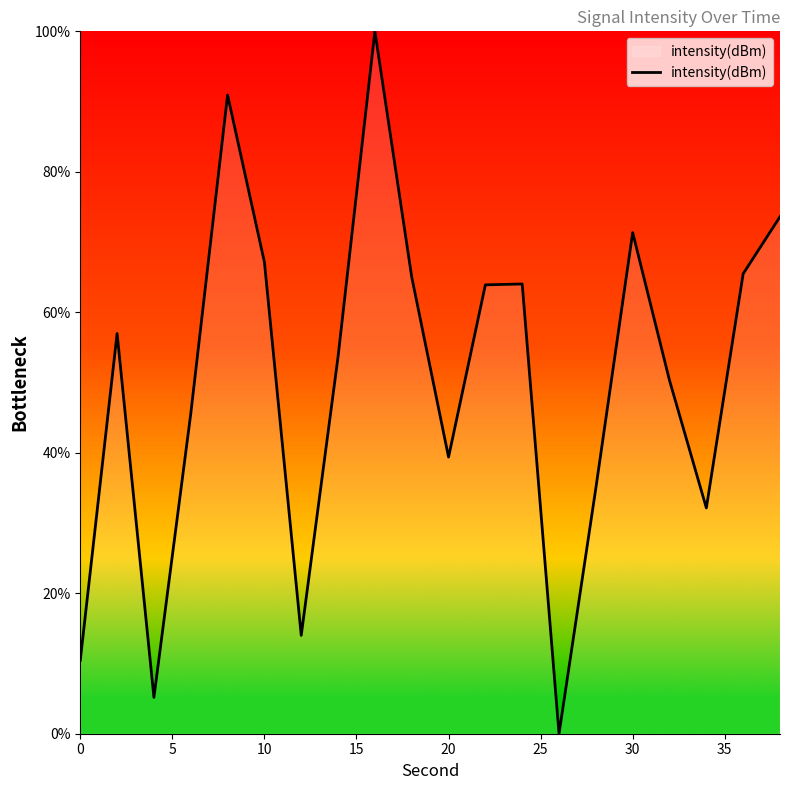

How many positive values are there?

19